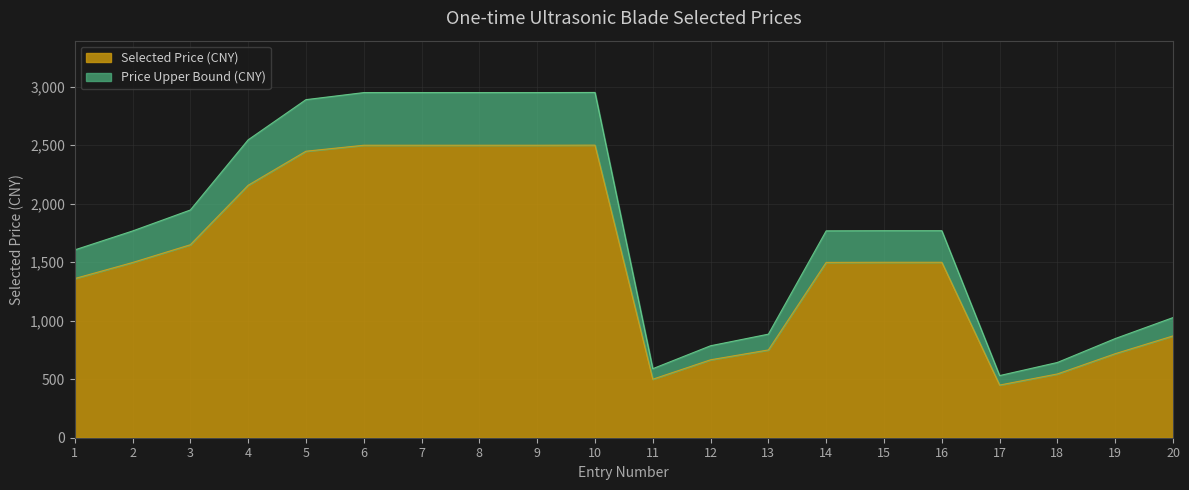

At how many categories does at least one series exceed 1272?

13